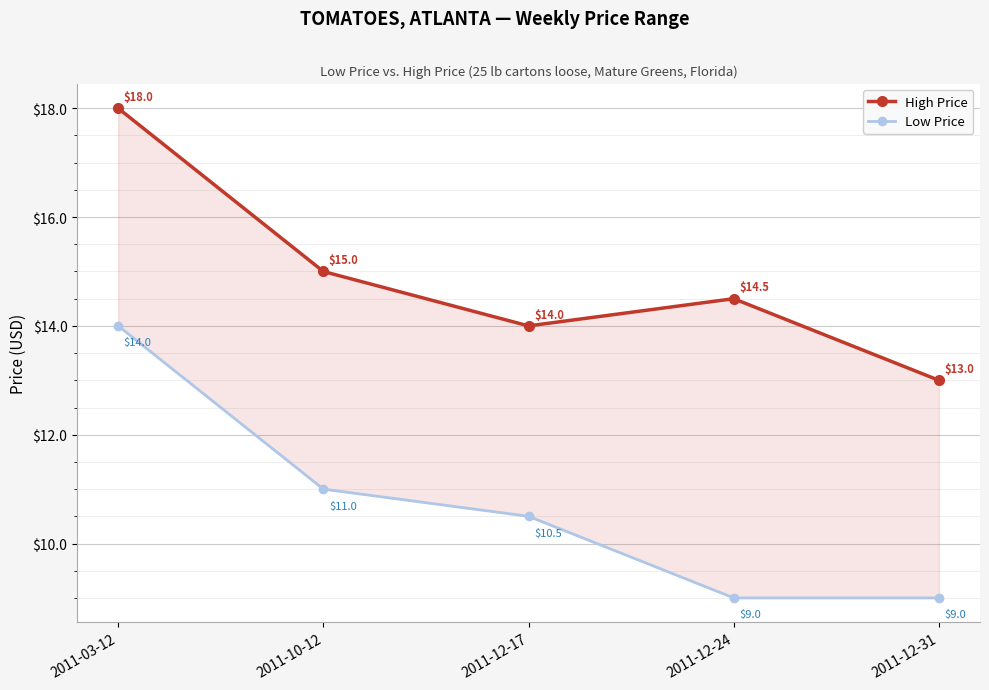

What is the value of the Low Price point at the 4th from the left?

9.0